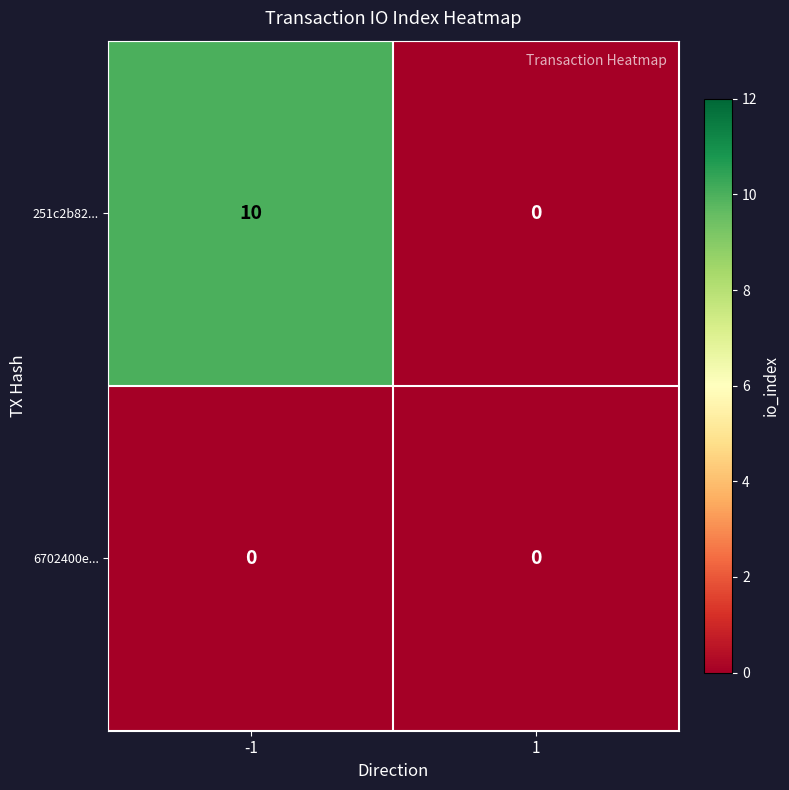

List the series in order of their peak value, lowest first.

6702400e..., 251c2b82...